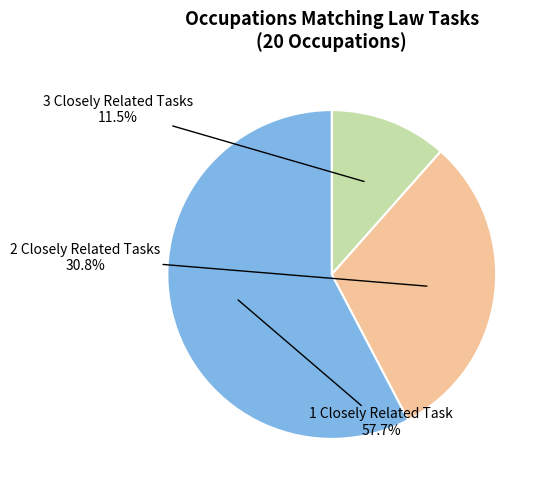

Is there any slice that represents more than half of the pie?

Yes